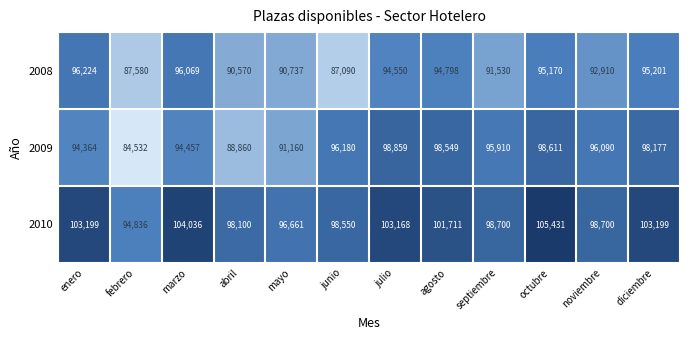

At which label does 2010 reach its minimum?

febrero